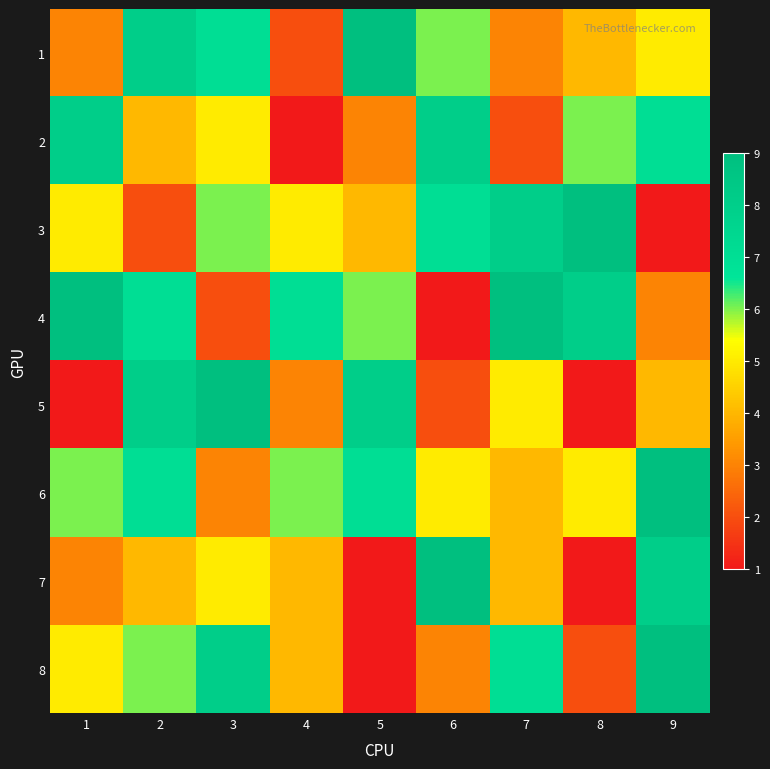

Which label corresponds to the smallest value in the chart?

4